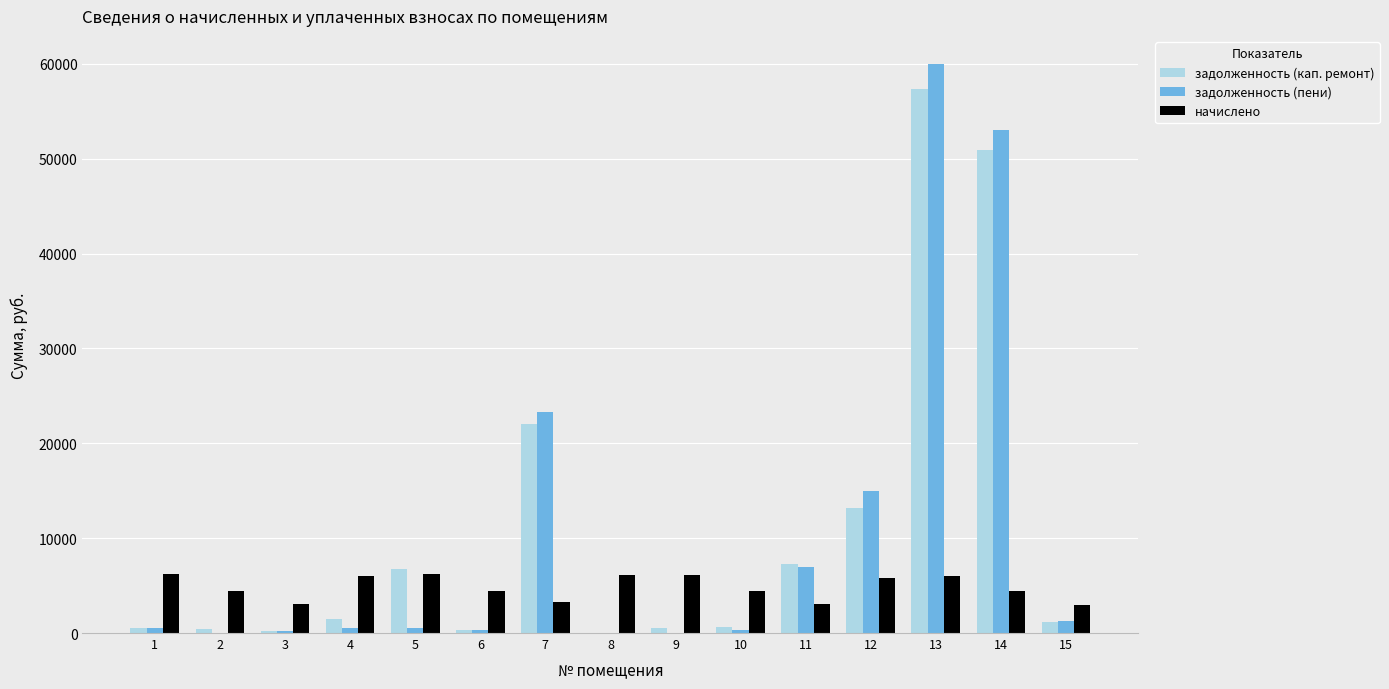

Are the bars grouped side by side (vs. stacked)?

Yes